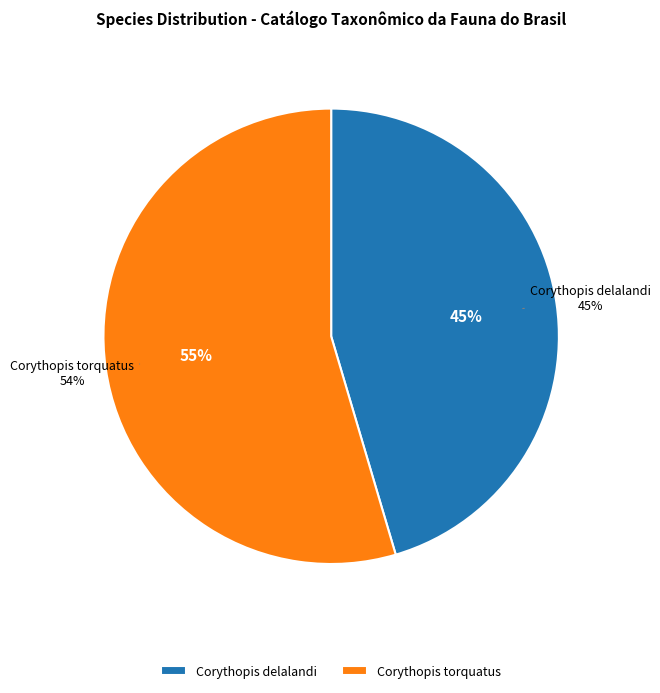

What is the change in value from Corythopis delalandi to Corythopis torquatus?

+31178